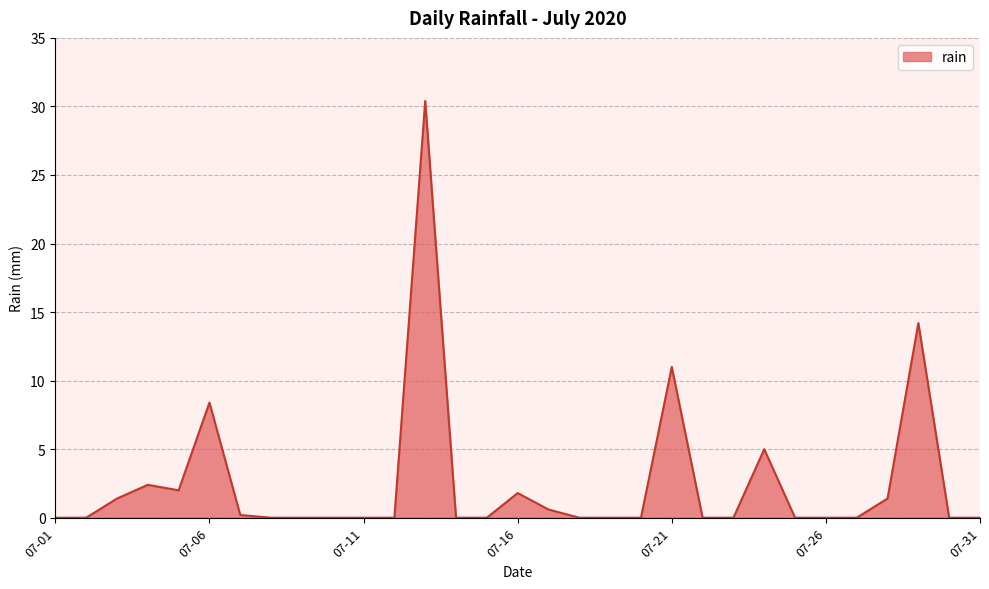

What is the greatest value displayed?

30.4